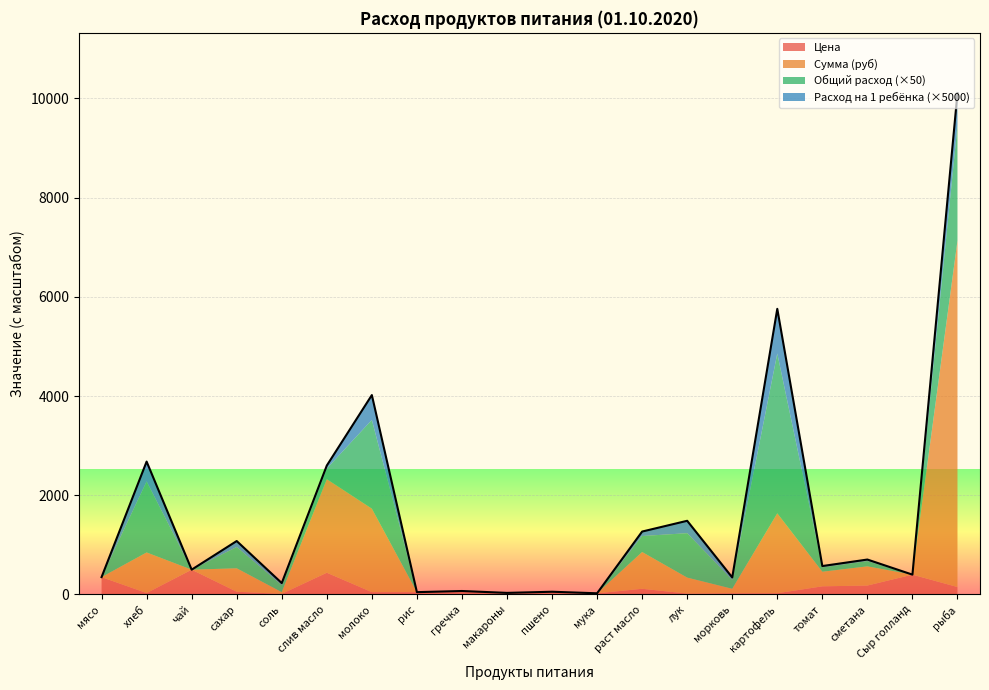

What is the difference between the maximum and minimum values in the Расход на 1 ребёнка series?

0.2